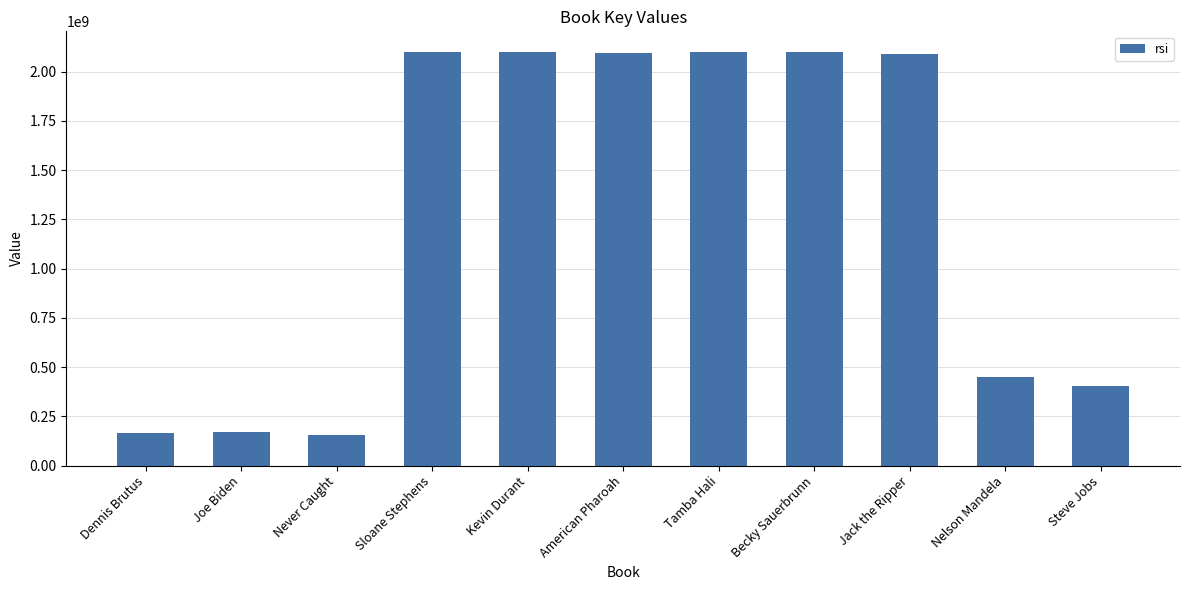

What is the difference between the values at Joe Biden and Steve Jobs?

230481083